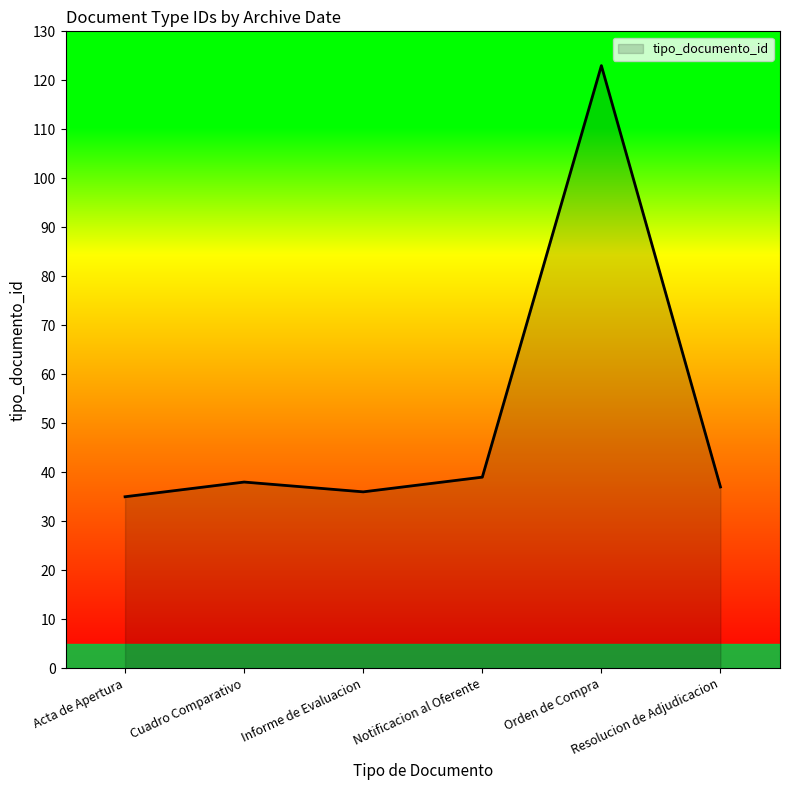

What is the sum of all values?

308